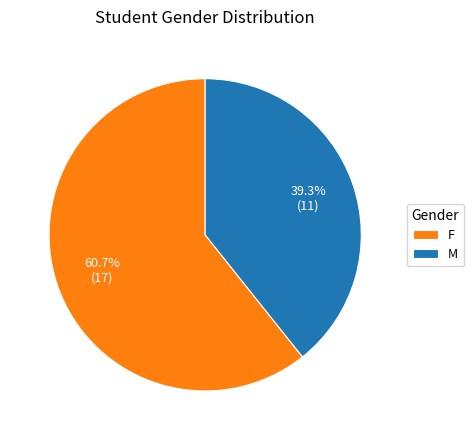

Is the sum of F and M greater than half?

Yes